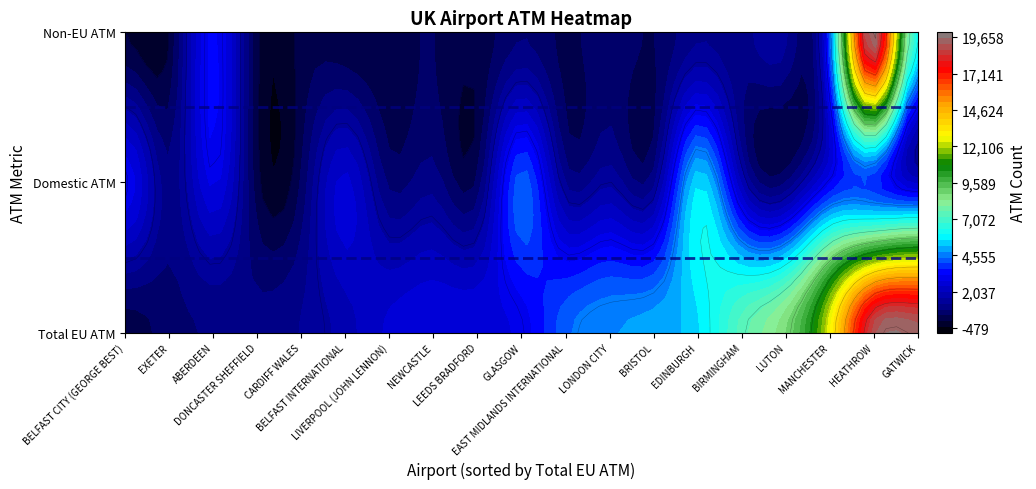

The value of total_non_eu at total_domestic_atm is 3. True or false?

False